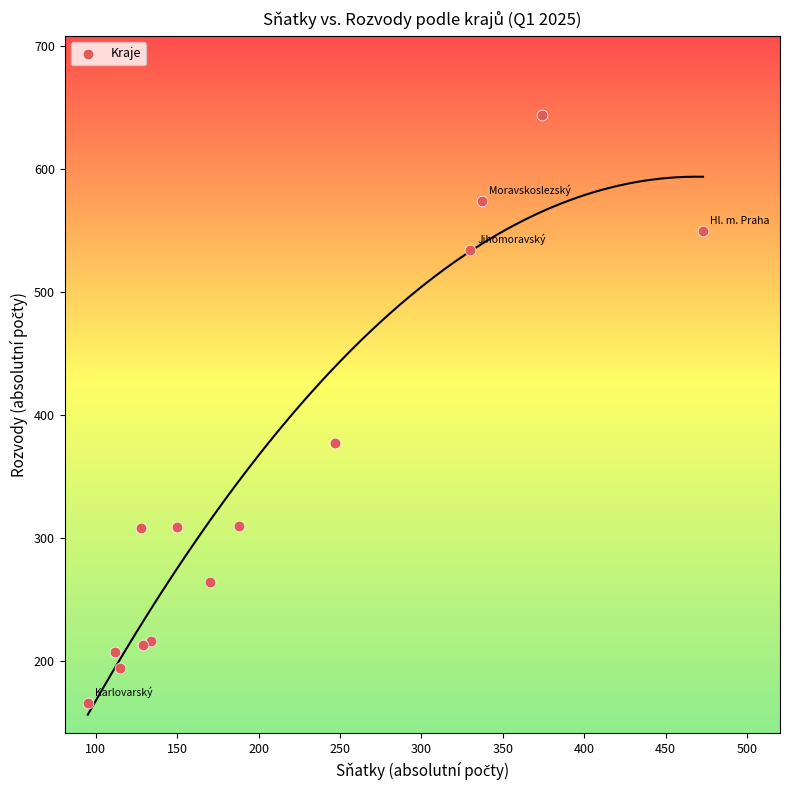

What is the range of X values (max minus min)?

378